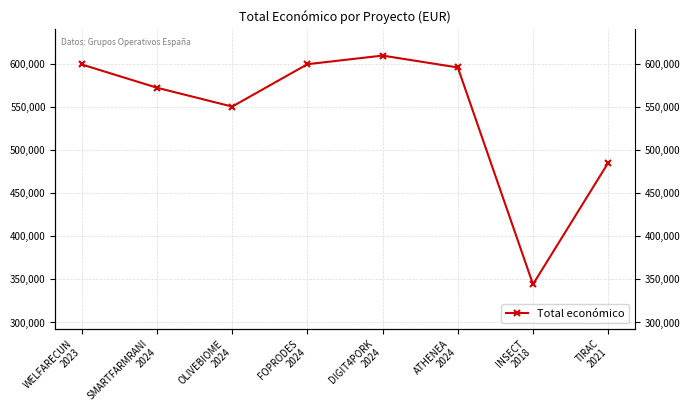

The chart shows a value of 169873 at DIGIT4PORK
2024. True or false?

False